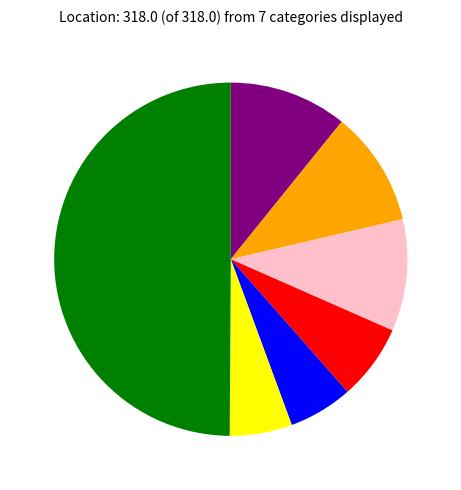

Is there a majority slice in this chart?

No